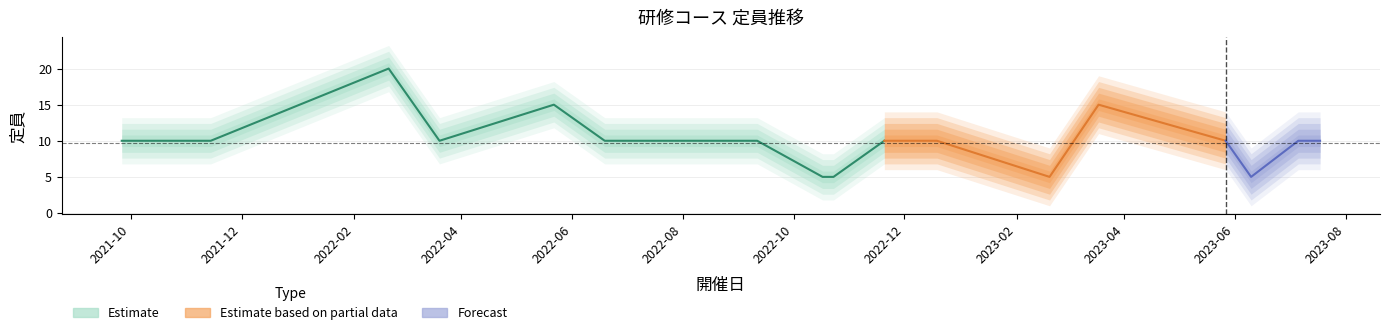

Read the value at 2022-02-20, to the nearest 5.

20